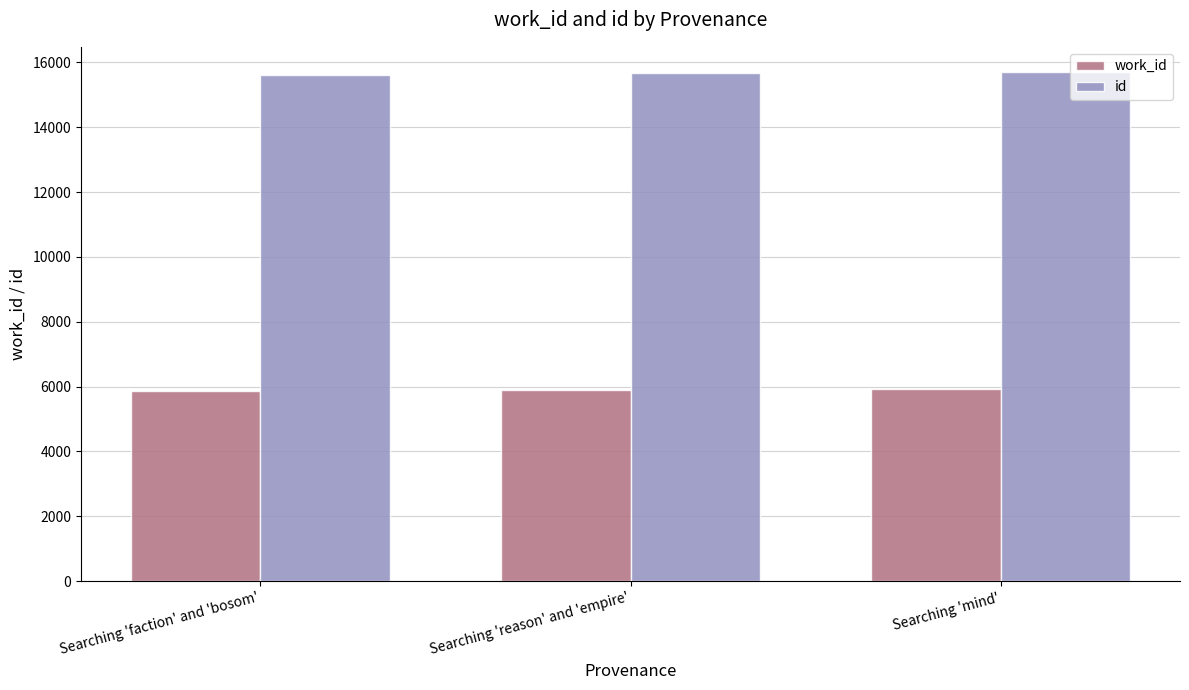

Read the work_id value at Searching 'faction' and 'bosom'.

5870